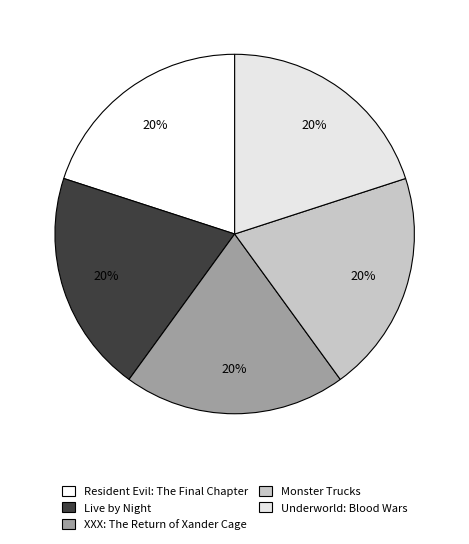

To the nearest percent, what percentage of the pie is Resident Evil: The Final Chapter?

20%